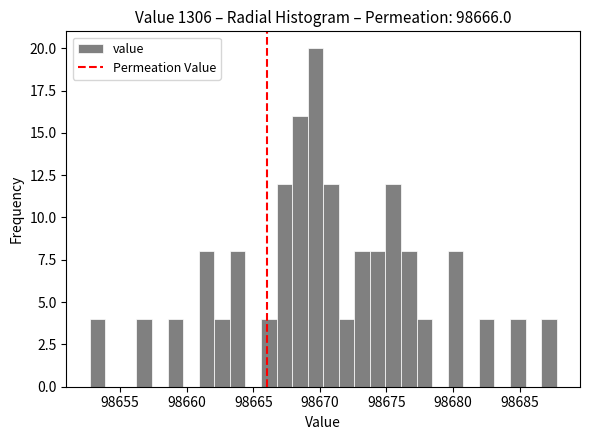

Read against the x-axis, roughly where is the centre of the tallest bar?

98669.5